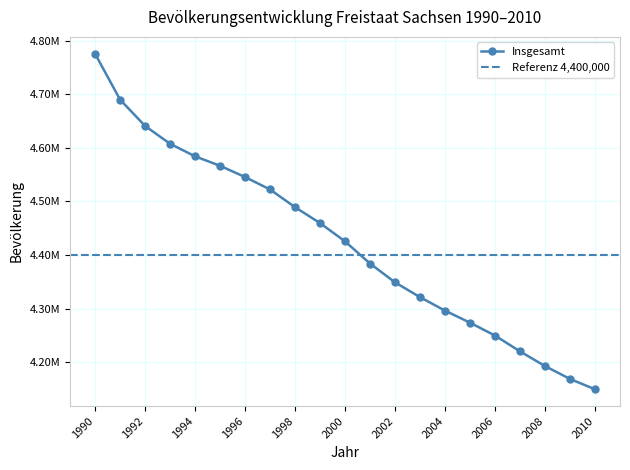

Which category has the highest value across all series?

1990